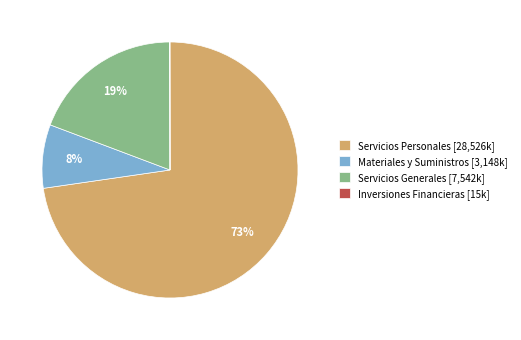

Is there a majority slice in this chart?

Yes